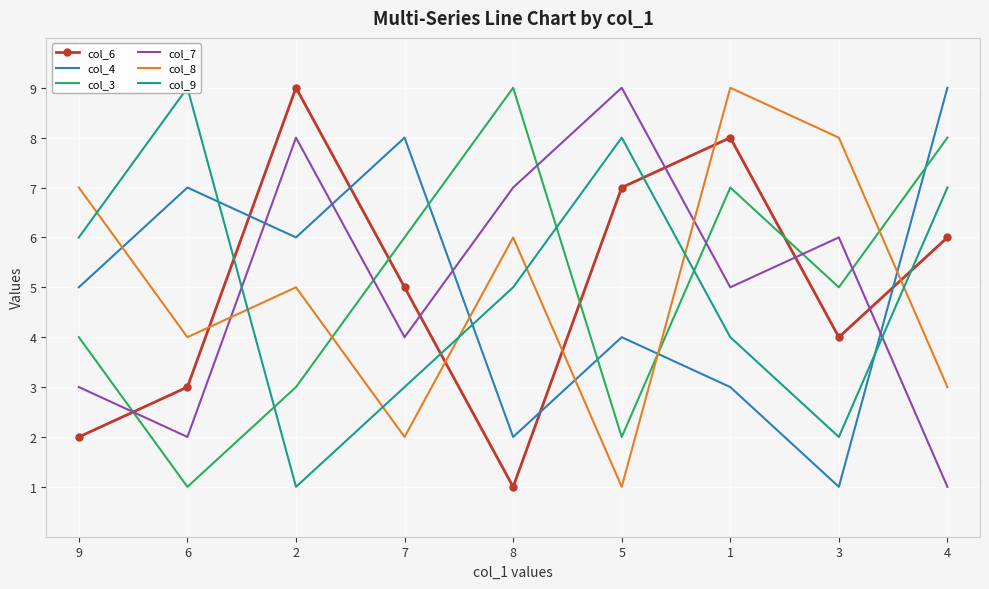

What is the difference between the highest and lowest values at 6?

8